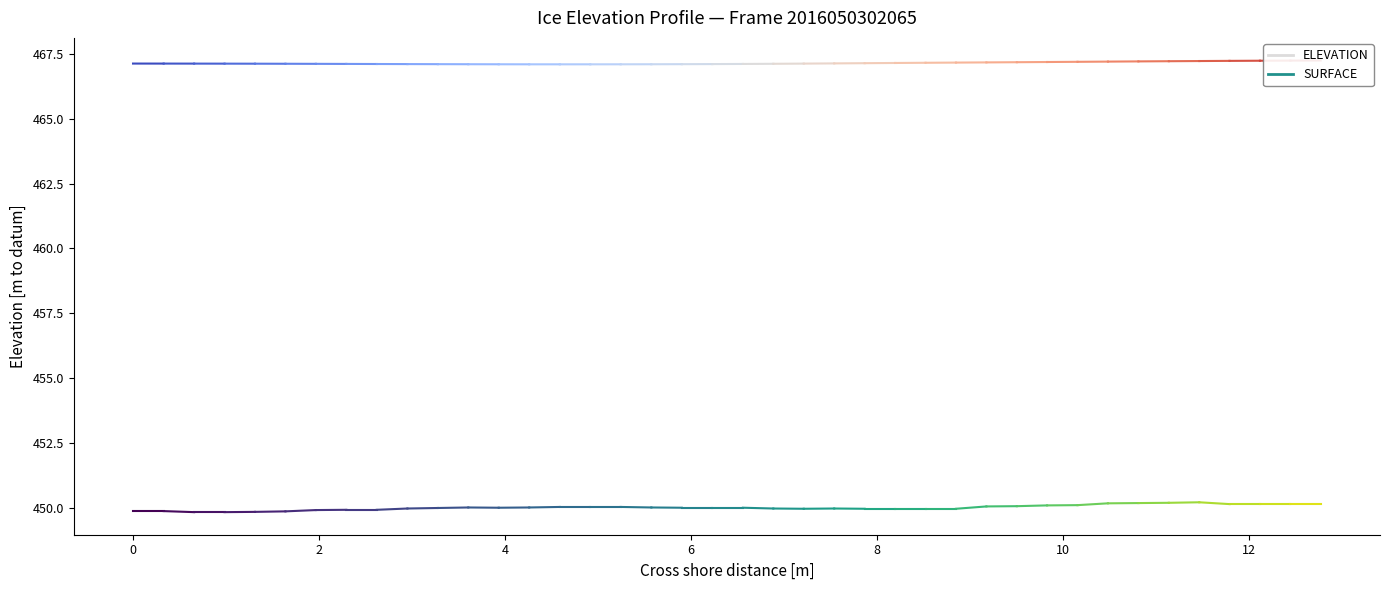

Does the chart display data point markers on the line(s)?

No